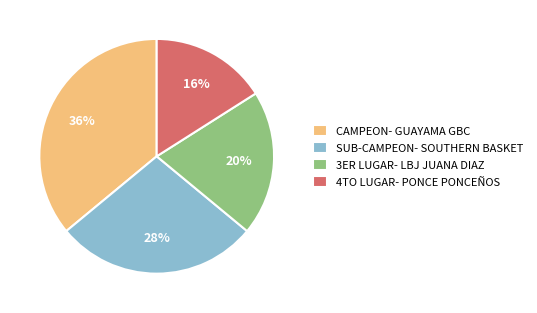

To the nearest percent, what portion does CAMPEON- GUAYAMA GBC represent?

36%